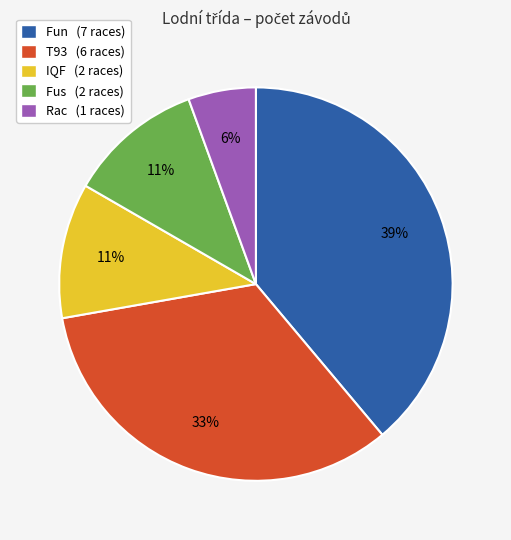

To the nearest percent, what portion does Rac (1 races) represent?

6%